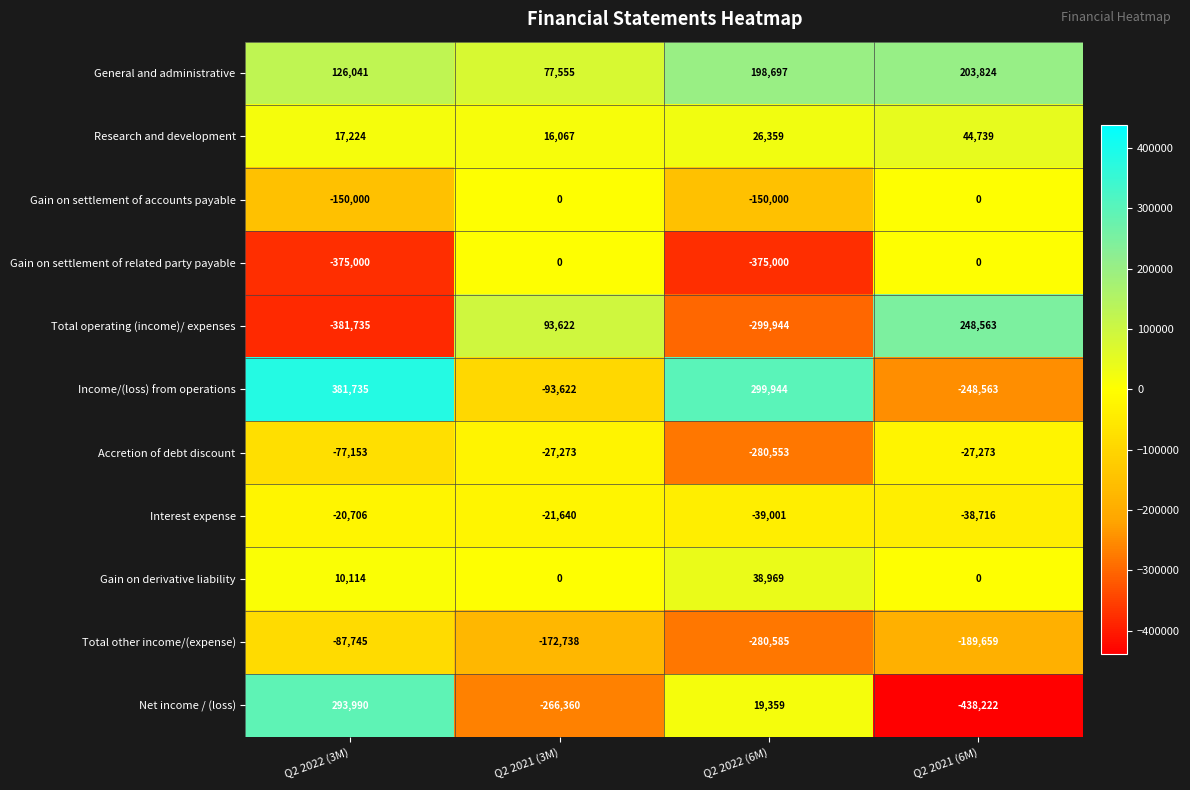

What is the spread (max minus min) of values at Q2 2022 (3M)?

763470